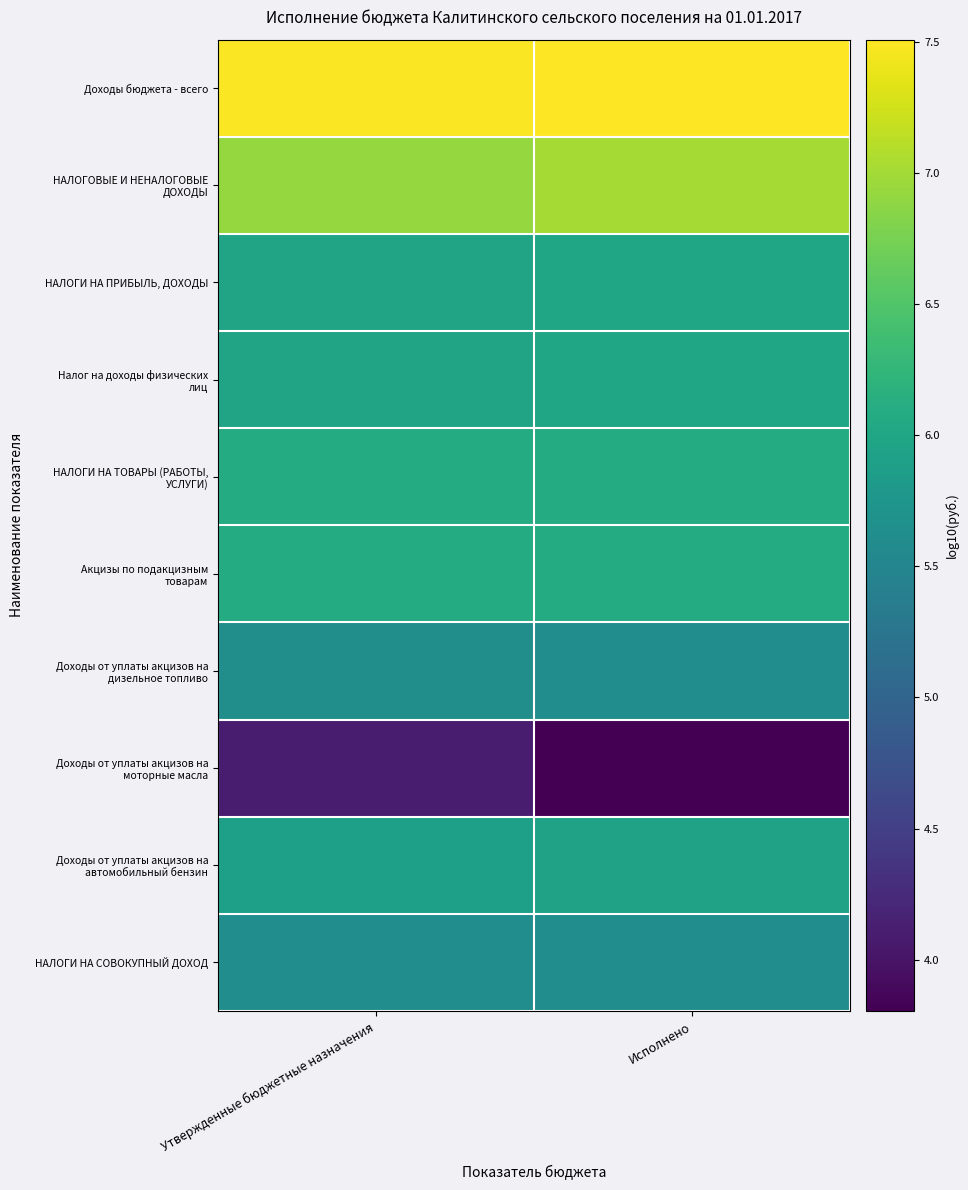

What is the total value across all series at Исполнено?

59.7